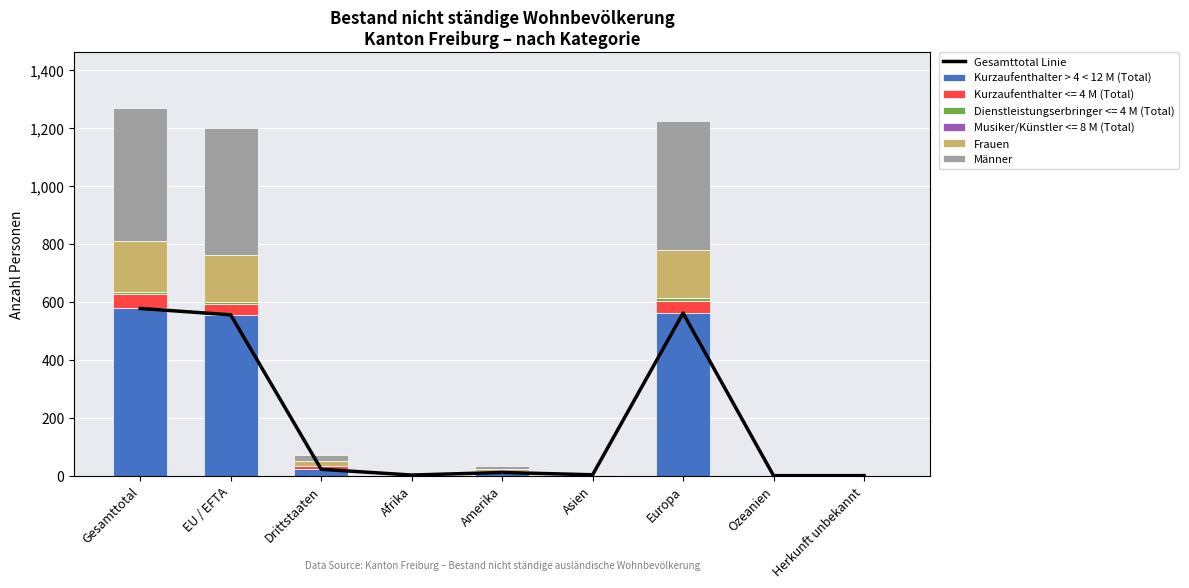

True or false: Kurzaufenthalter > 4 < 12 M (Total) has a value of -369 at Herkunft unbekannt.

False